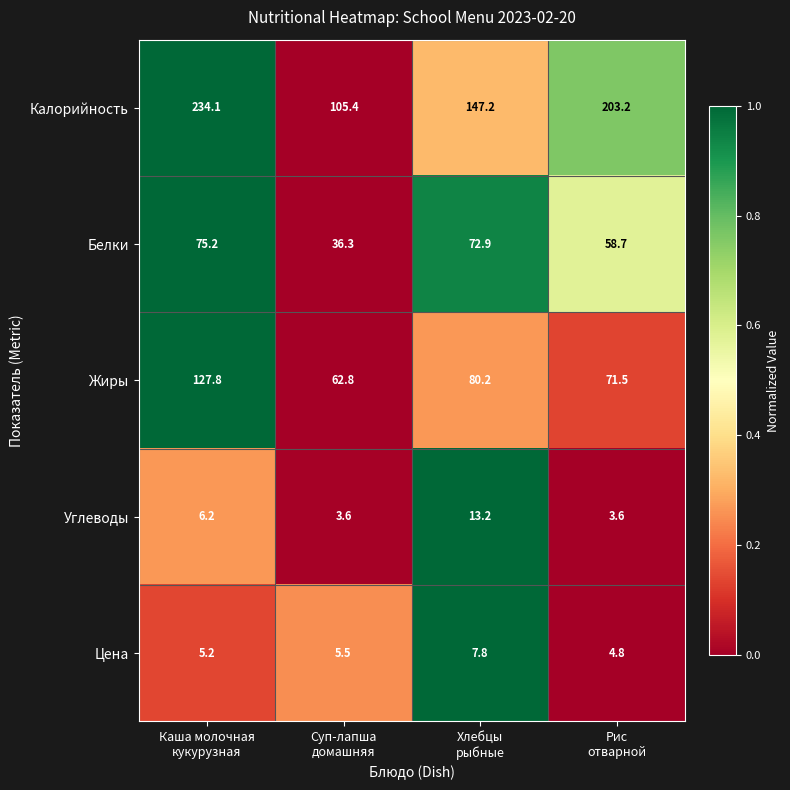

List the series in order of their peak value, highest first.

Калорийность, Жиры, Белки, Углеводы, Цена